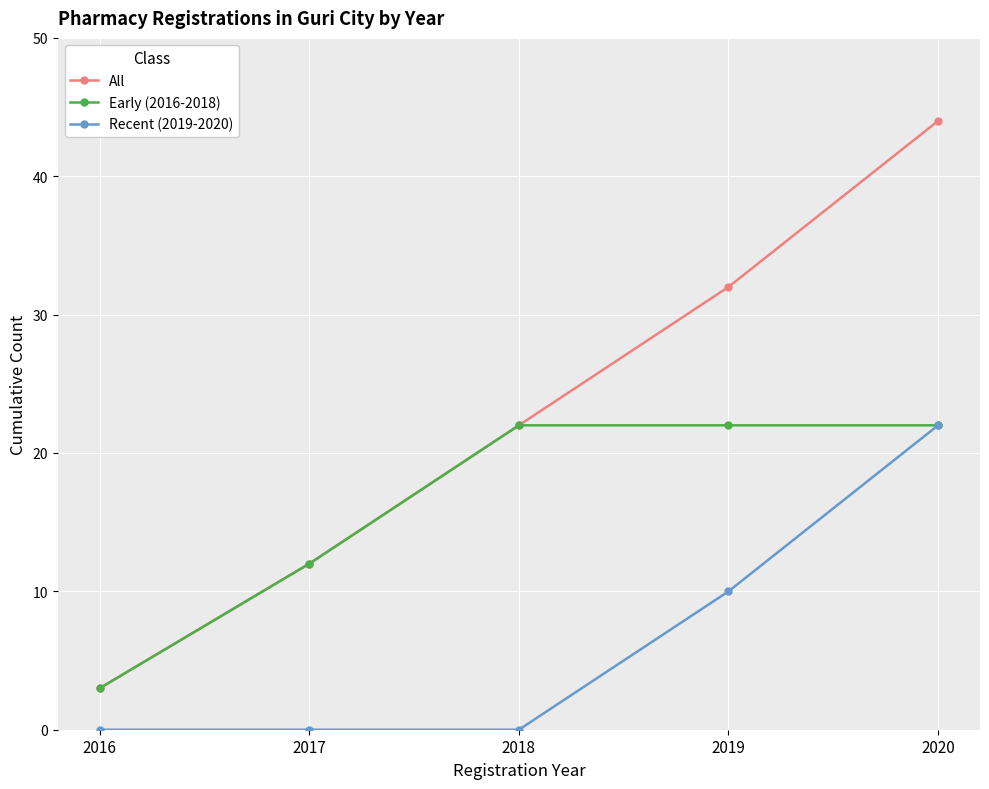

Rank the categories by All value from lowest to highest.

2016, 2017, 2018, 2019, 2020